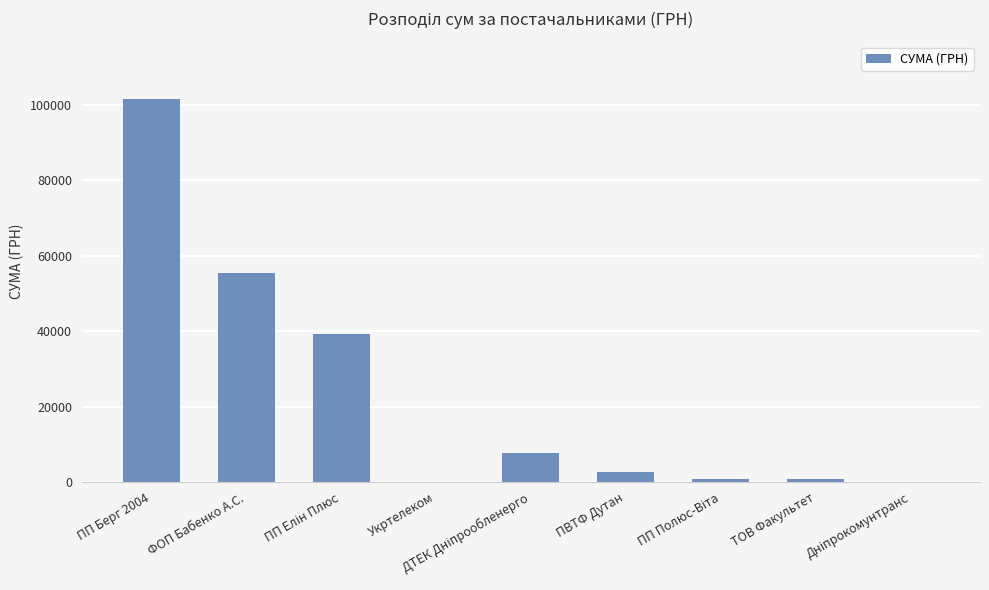

The value at ФОП Бабенко А.С. is 55529.0. True or false?

True